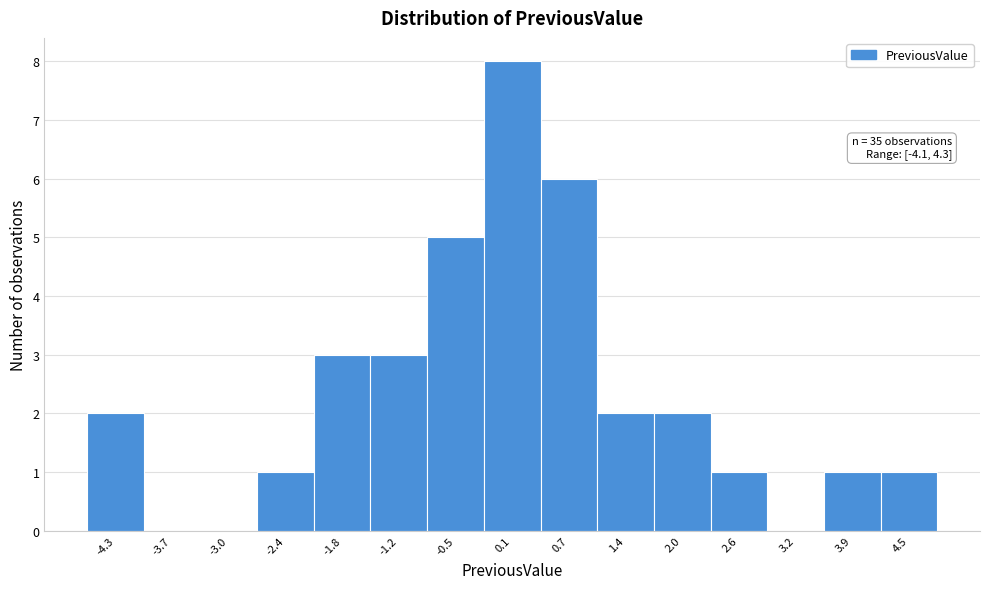

Which range on the x-axis has the tallest bar?

-0.2 to 0.4